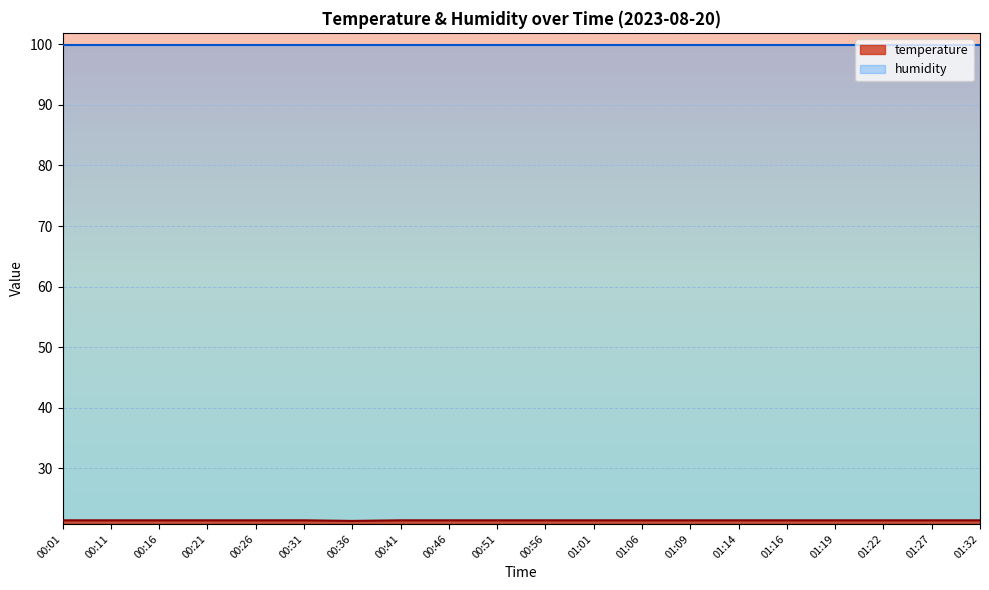

What is the maximum value shown in the chart?

99.9